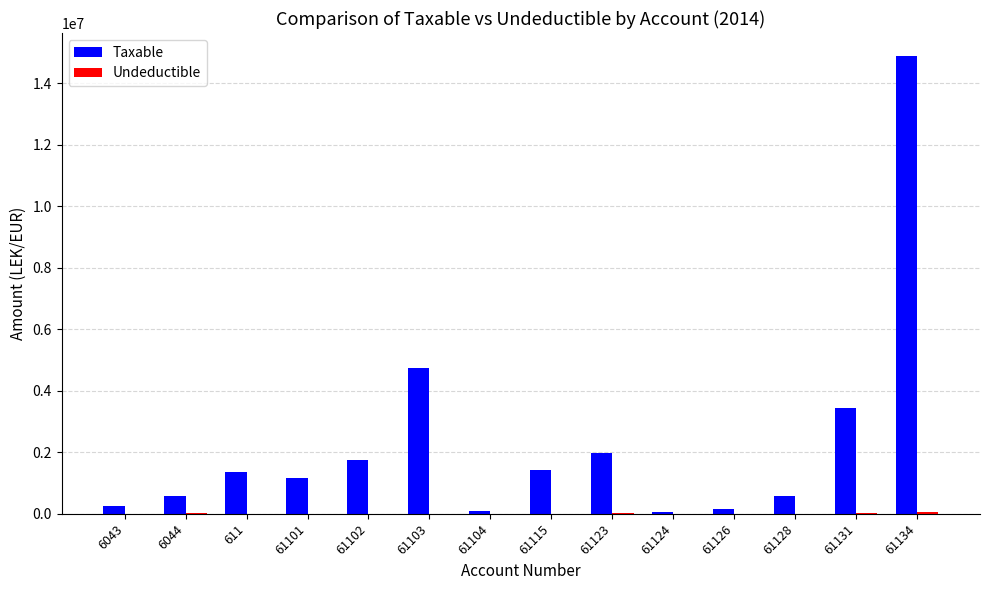

At which category is the sum across all series the highest?

61134